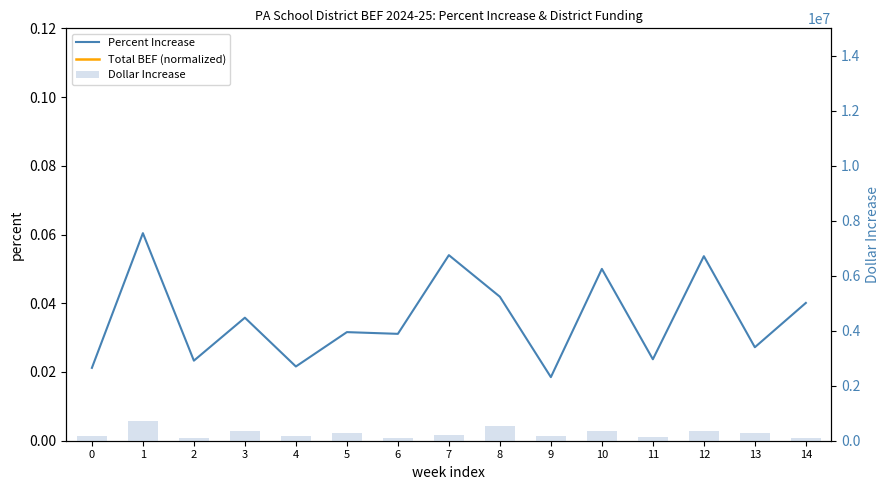

Which series changed the most between 8 and 9?

Dollar Increase